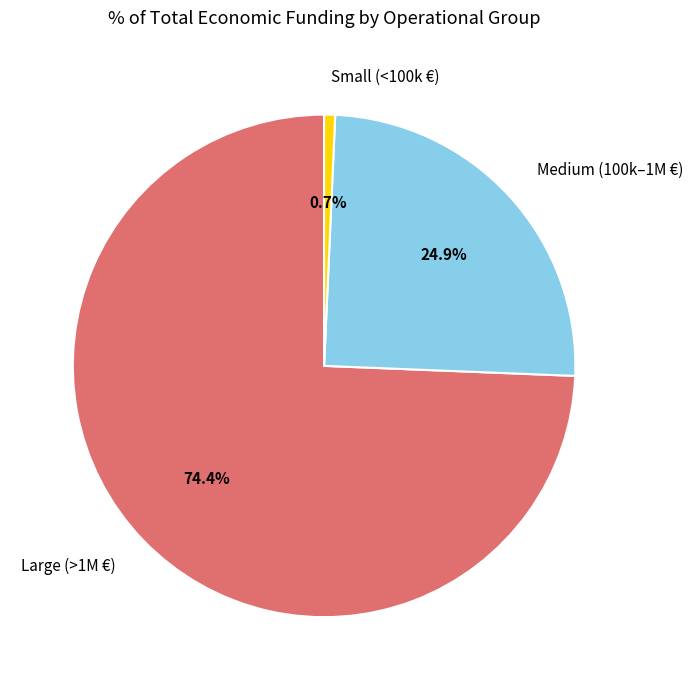

Between Small (<100k €) and Medium (100k–1M €), which is larger?

Medium (100k–1M €)